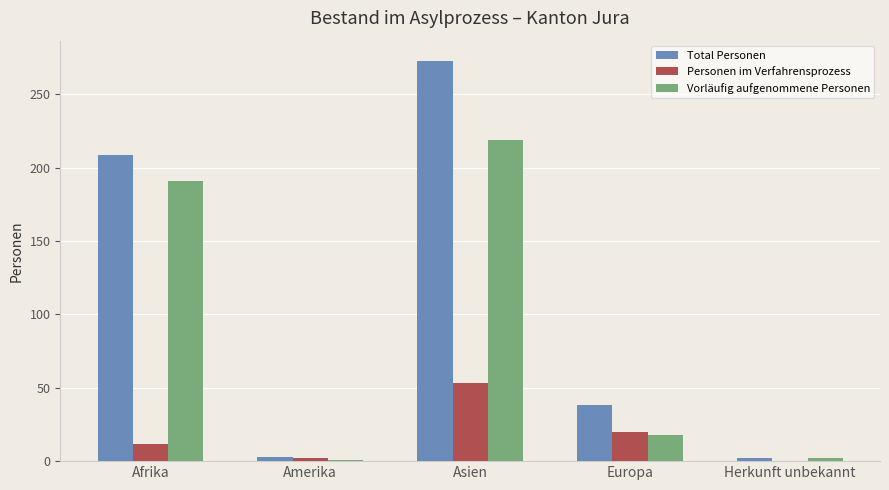

Which label corresponds to the largest value in the chart?

Asien